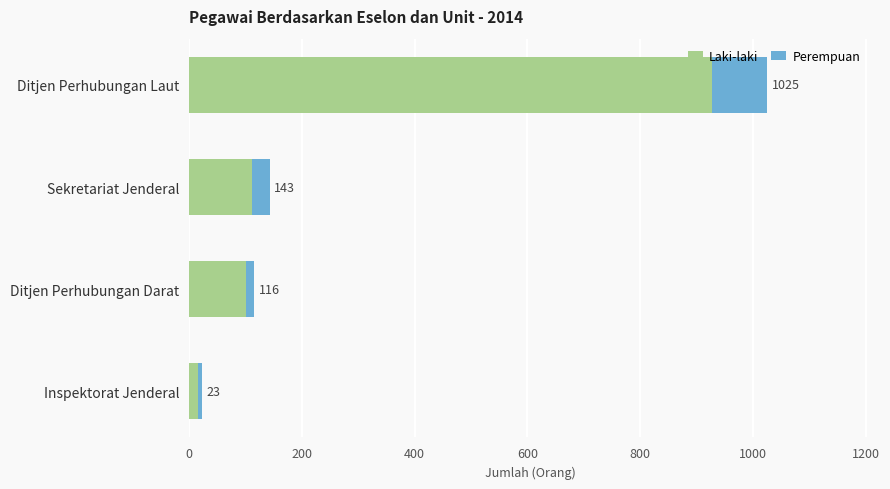

Reading right to left, list all the values displayed in this chart.

Laki-laki: 927	112	101	17
Perempuan: 98	31	15	6